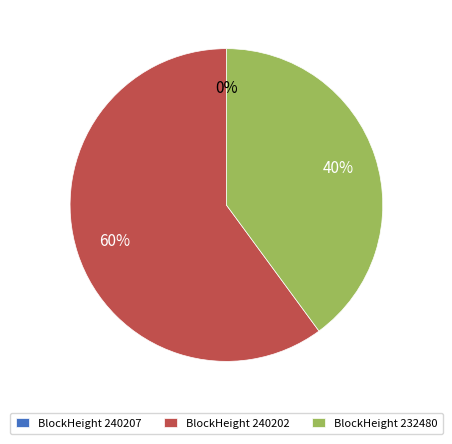

Between BlockHeight 240202 and BlockHeight 232480, which is larger?

BlockHeight 240202